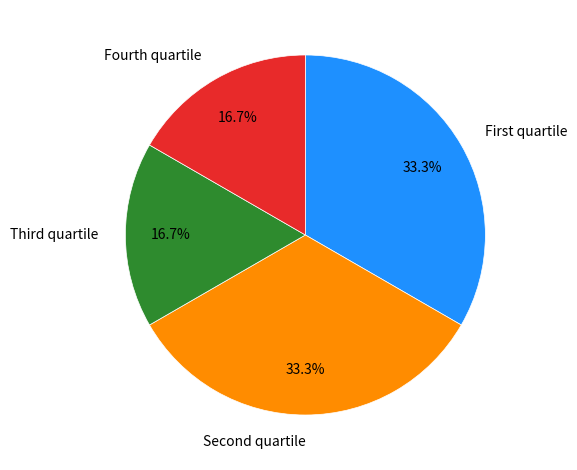

Is there a majority slice in this chart?

No